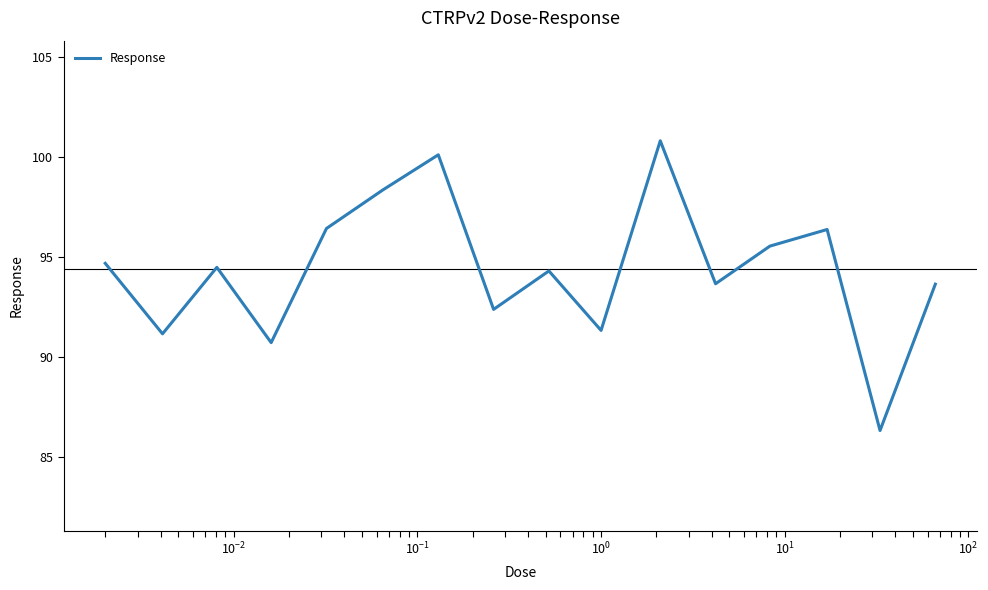

What is the minimum value shown in the chart?

86.3